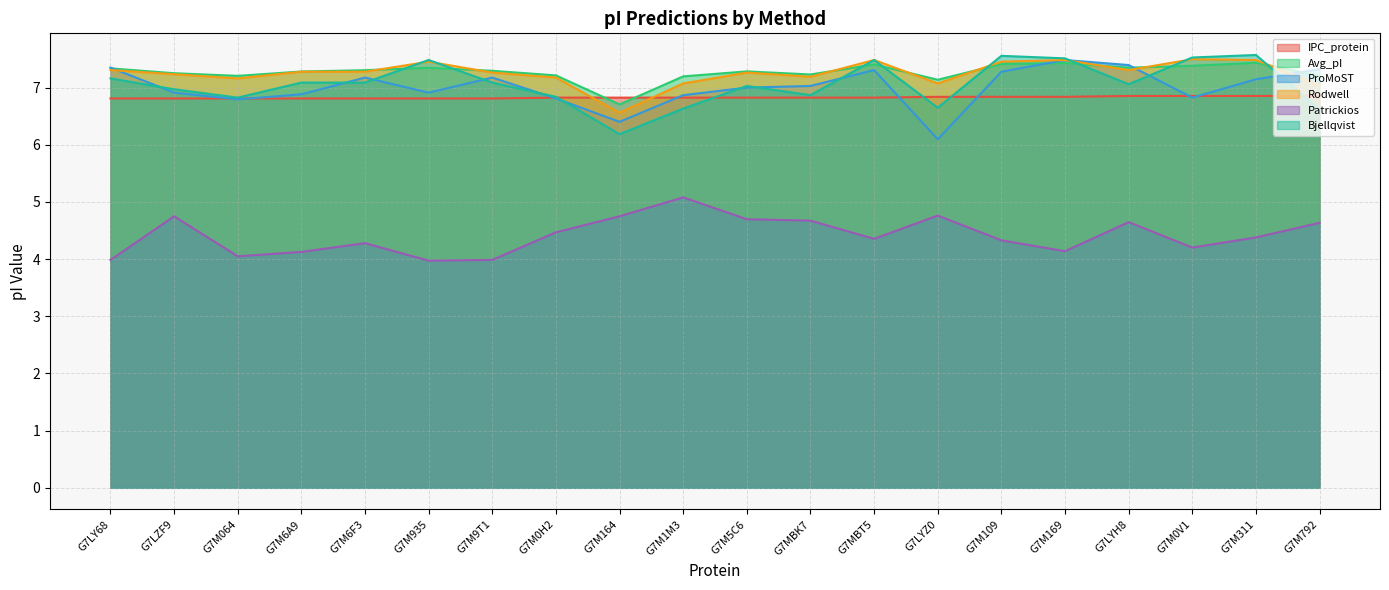

What is the difference between the highest and lowest values at G7M109?

3.2